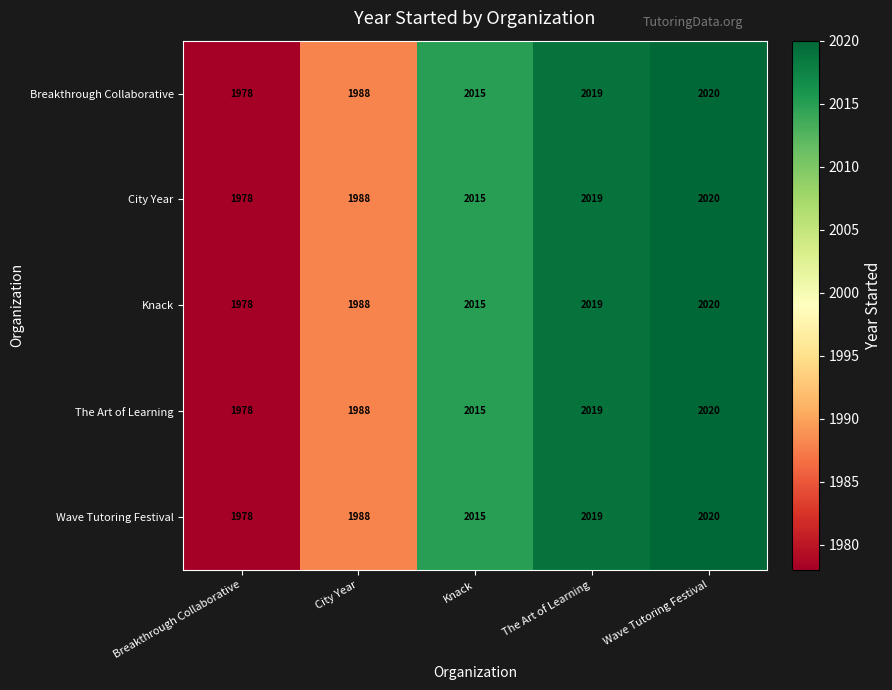

Reading left to right, what are all the values shown in this chart?

Breakthrough Collaborative: Breakthrough Collaborative=1978	City Year=1988	Knack=2015	The Art of Learning=2019	Wave Tutoring Festival=2020
City Year: Breakthrough Collaborative=1978	City Year=1988	Knack=2015	The Art of Learning=2019	Wave Tutoring Festival=2020
Knack: Breakthrough Collaborative=1978	City Year=1988	Knack=2015	The Art of Learning=2019	Wave Tutoring Festival=2020
The Art of Learning: Breakthrough Collaborative=1978	City Year=1988	Knack=2015	The Art of Learning=2019	Wave Tutoring Festival=2020
Wave Tutoring Festival: Breakthrough Collaborative=1978	City Year=1988	Knack=2015	The Art of Learning=2019	Wave Tutoring Festival=2020